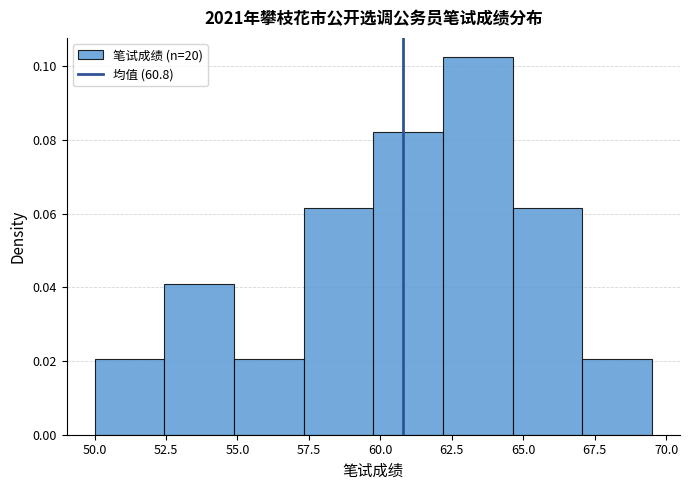

Which range on the x-axis has the tallest bar?

62.0 to 64.5